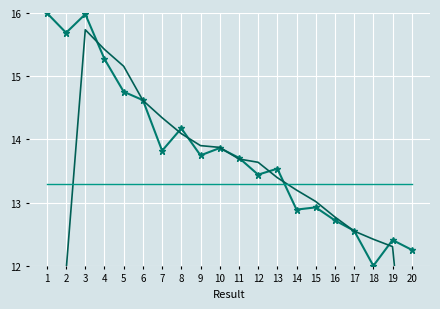

Which category has the lowest value across all series?

1